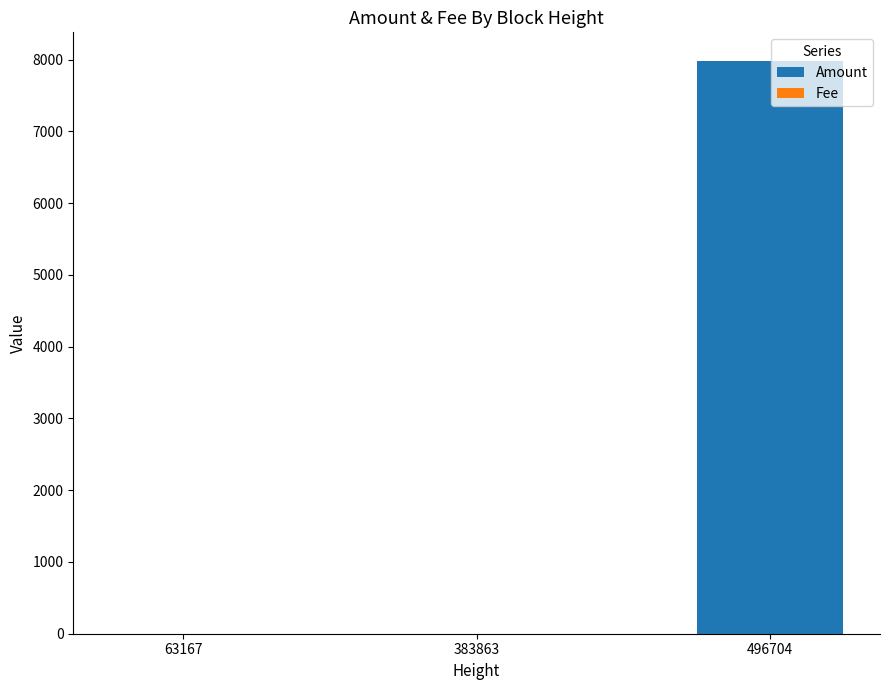

Are the bars horizontal?

No